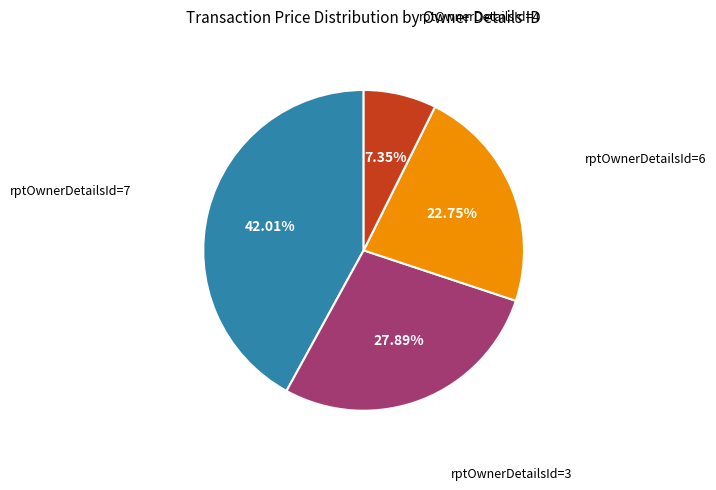

Is there any slice that represents more than half of the pie?

No